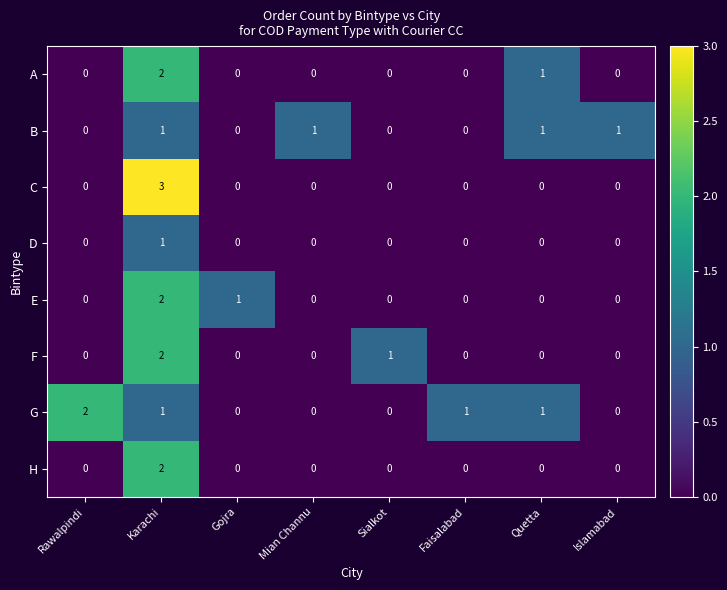

Where is F nearest to the value 1?

Sialkot